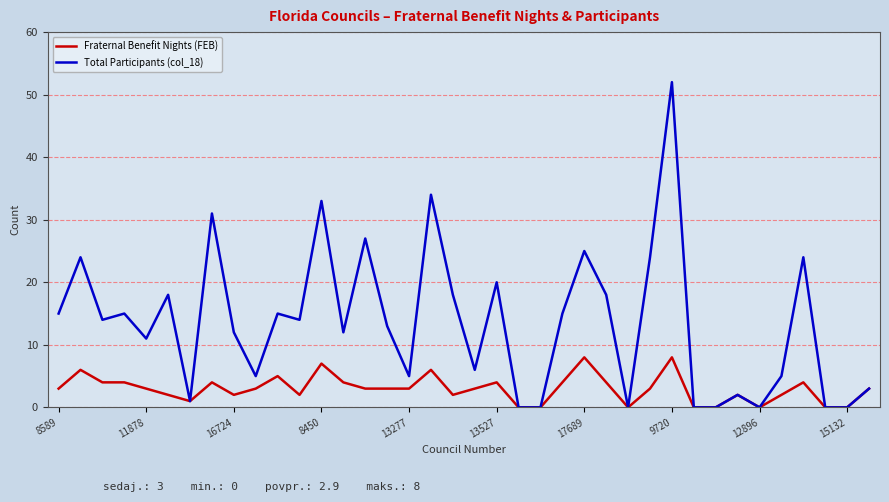

How many Fraternal Benefit Nights (FEB) values are between 2 and 4?

23